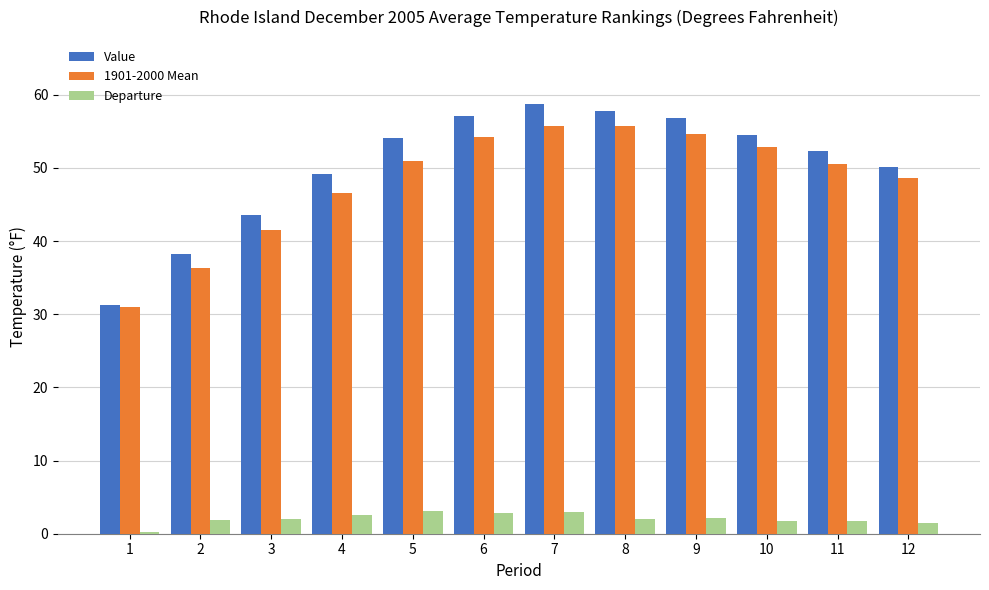

What is the value of the Value bar at the 4th from the left?

49.2